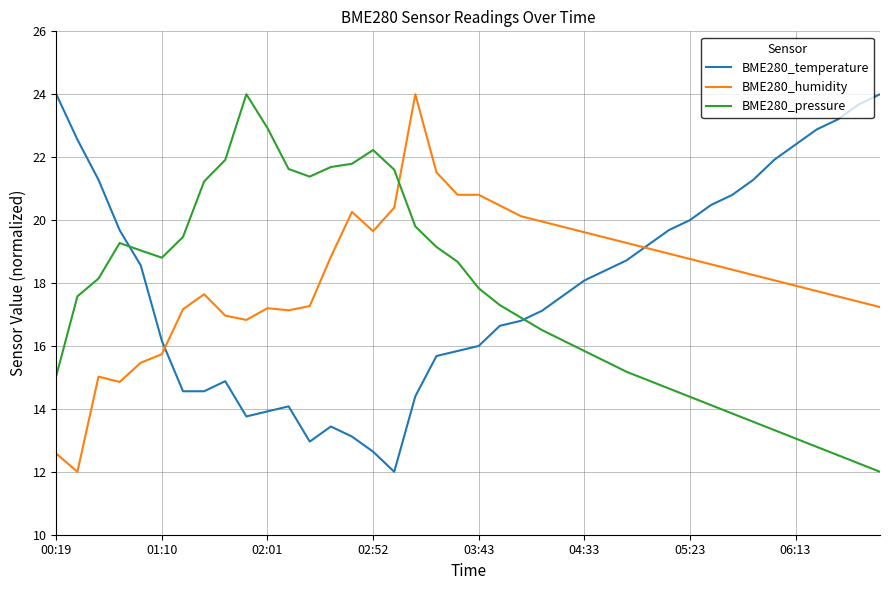

True or false: BME280_humidity and BME280_pressure intersect in this chart.

True